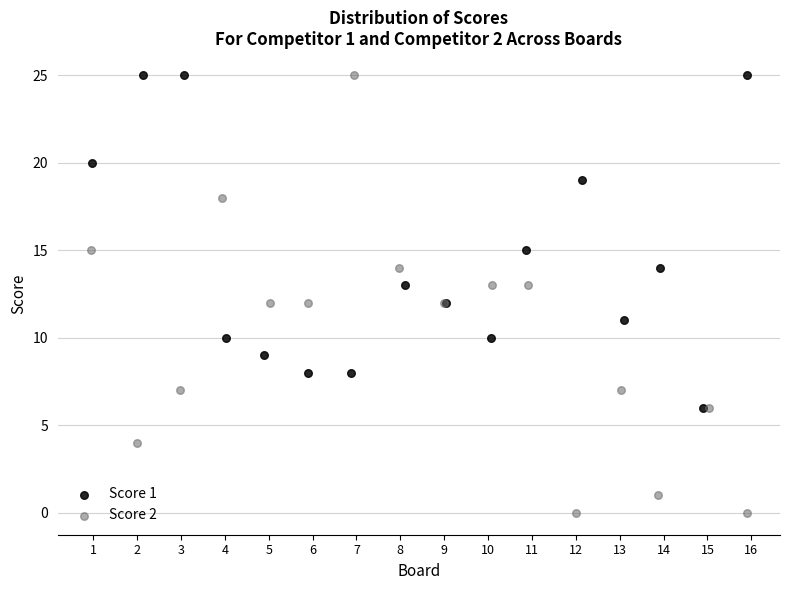

Which series has the widest spread of Y values?

Score 2